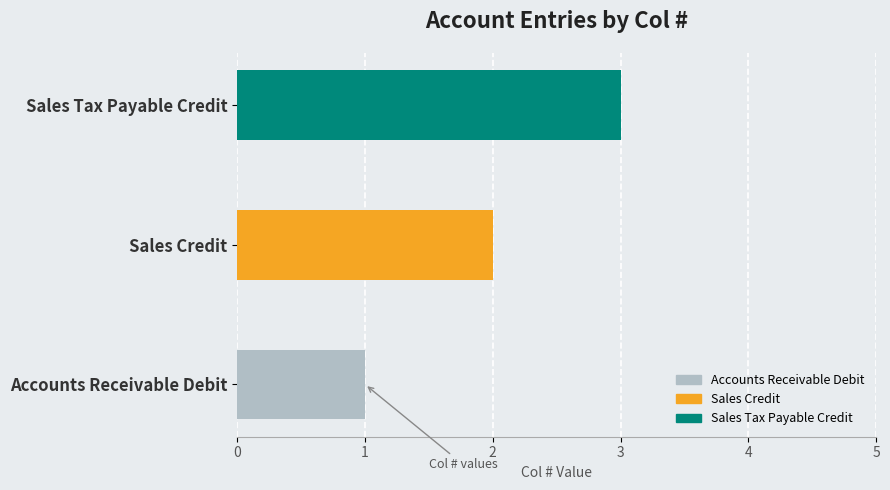

List the labels in order of value, largest first.

Sales Tax Payable Credit, Sales Credit, Accounts Receivable Debit